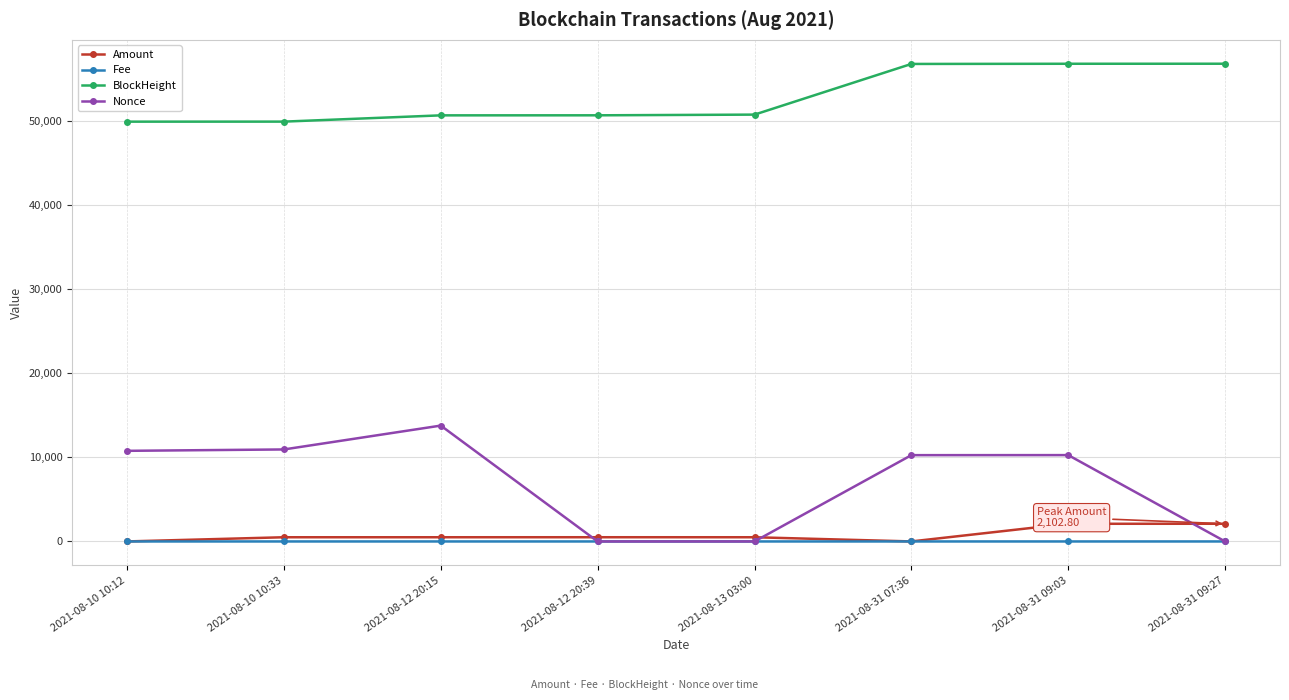

How many interior local peaks does the Nonce series have?

2